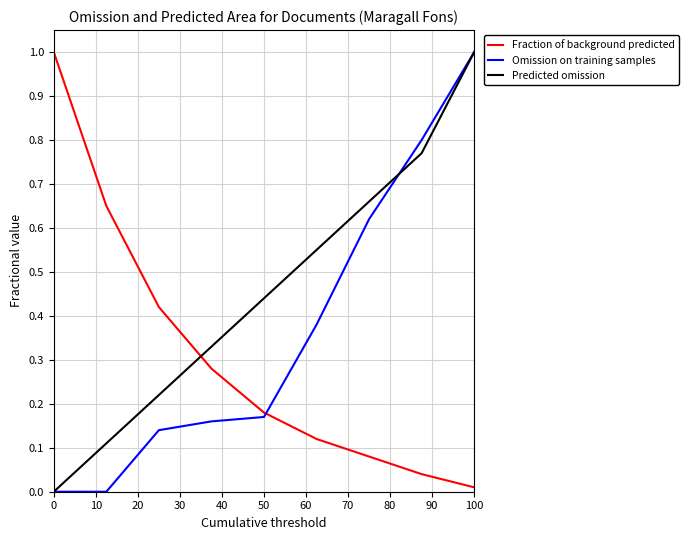

How many lines are shown in the chart?

3